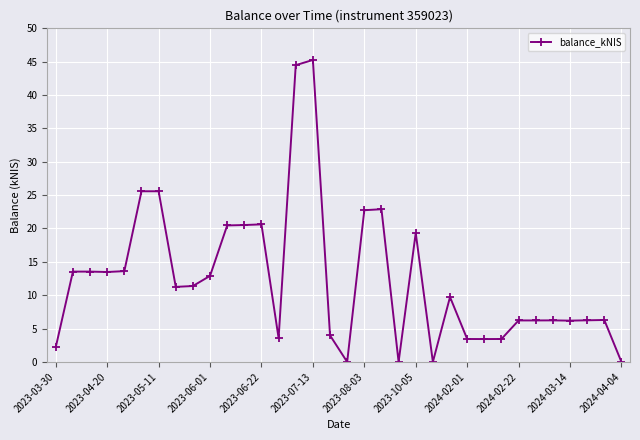

What is the greatest value displayed?

45.3